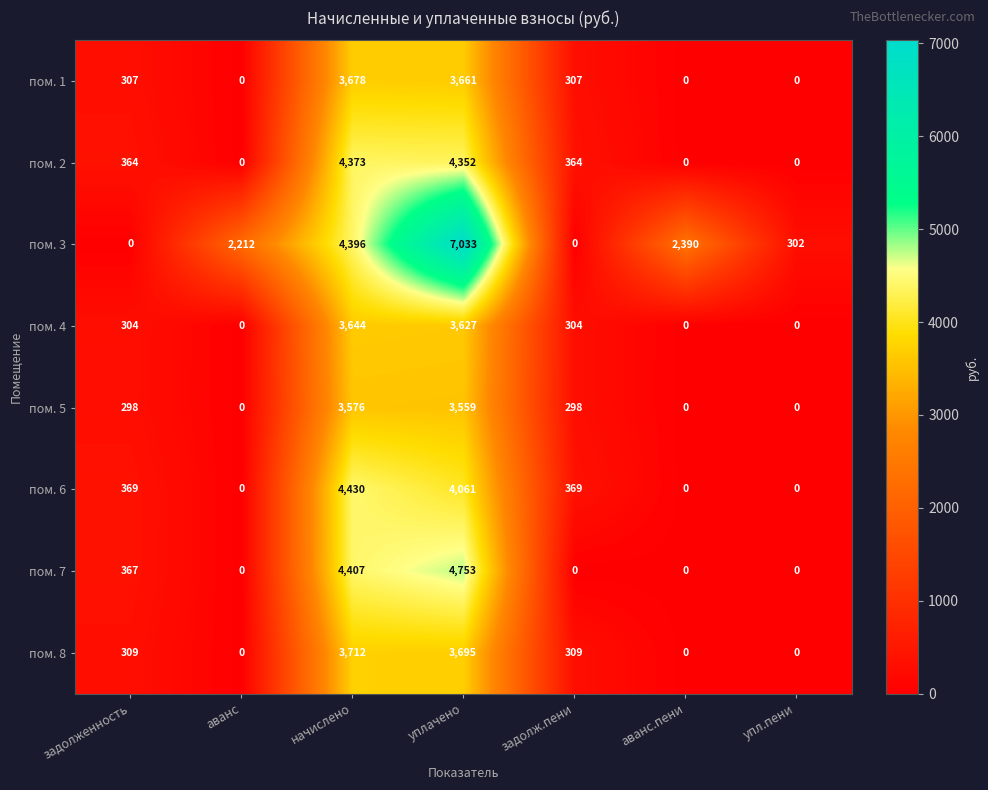

Read the пом. 2 value at начислено, to the nearest 50.

4350